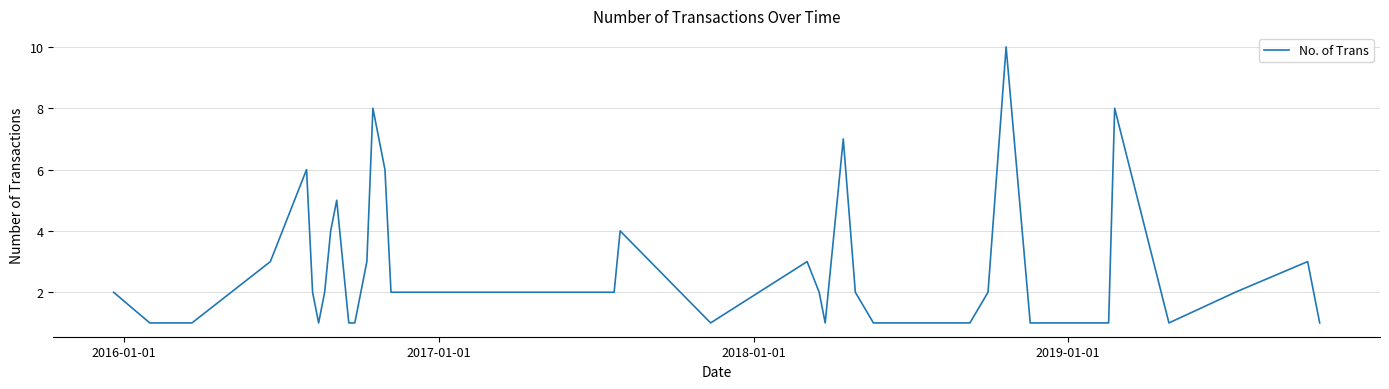

Reading left to right, what are all the values shown in this chart?

2	1	1	3	6	2	1	2	4	5	1	1	3	8	6	2	2	2	4	1	3	2	1	7	2	1	1	1	1	2	10	1	1	1	1	8	1	2	3	1